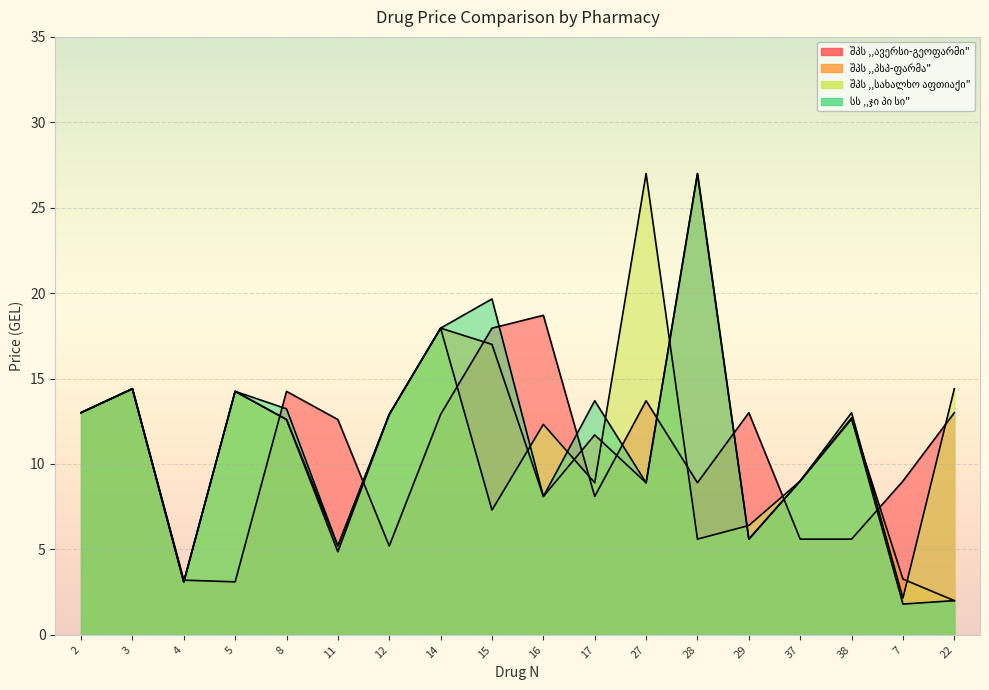

In სს ,,ჯი პი სი", how many points are lower than both neighbors (excluding endpoints)?

6